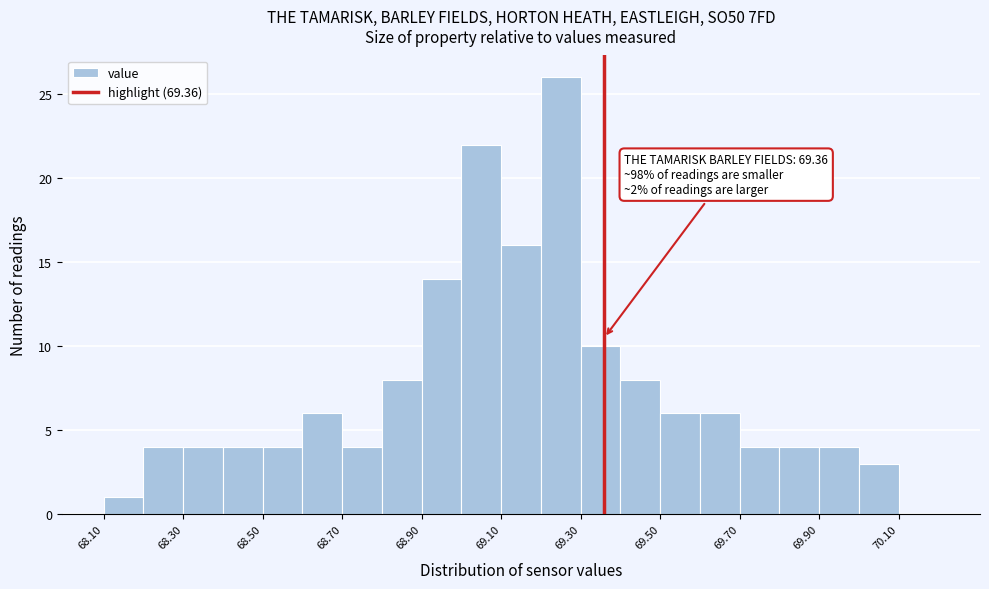

Over which range of the x-axis is the bar tallest?

69.2 to 69.3